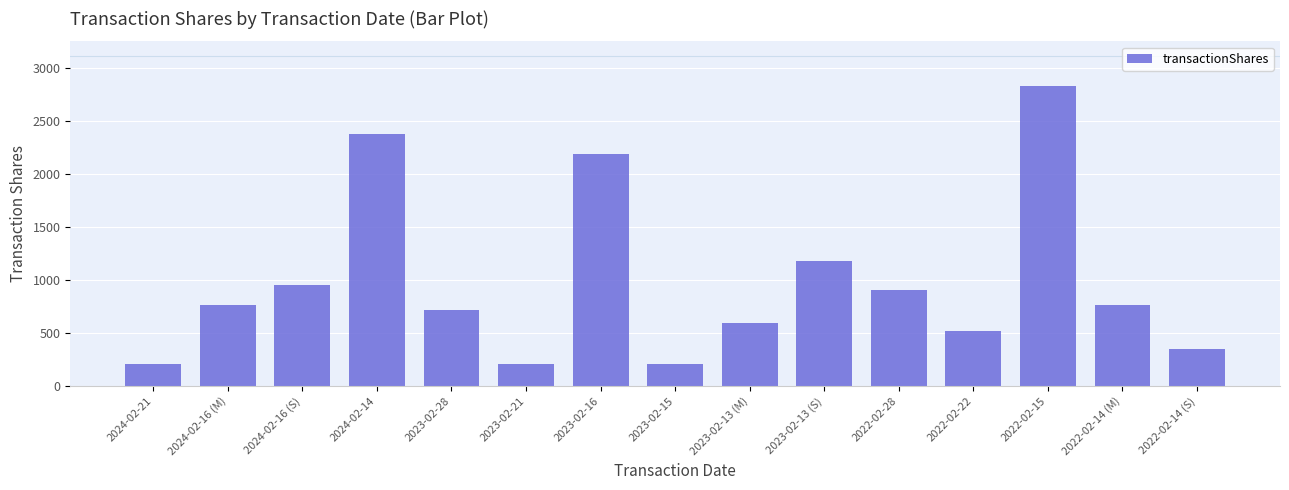

What is the label of the 15th bar from the left?

2022-02-14 (S)